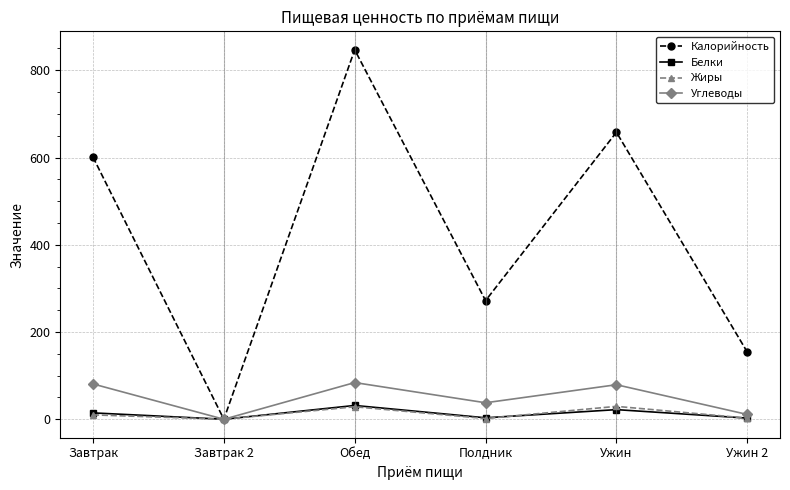

Is the value of Углеводы at Ужин greater than the value of Белки at Ужин 2?

Yes